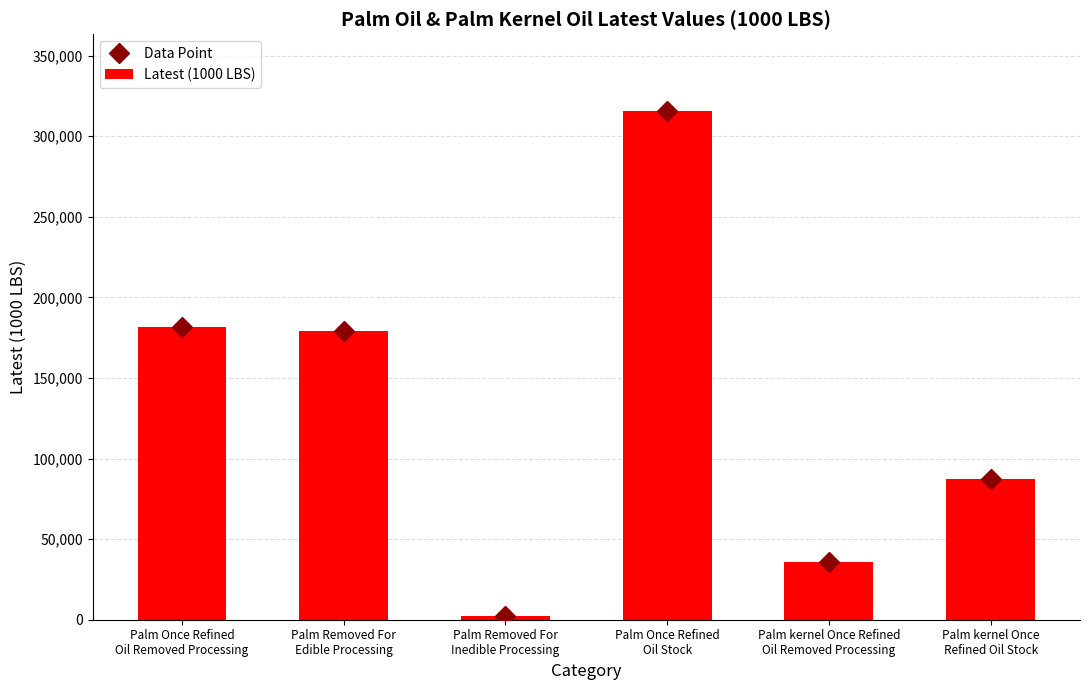

At which category is the sum across all series the highest?

Palm Once Refined
Oil Stock